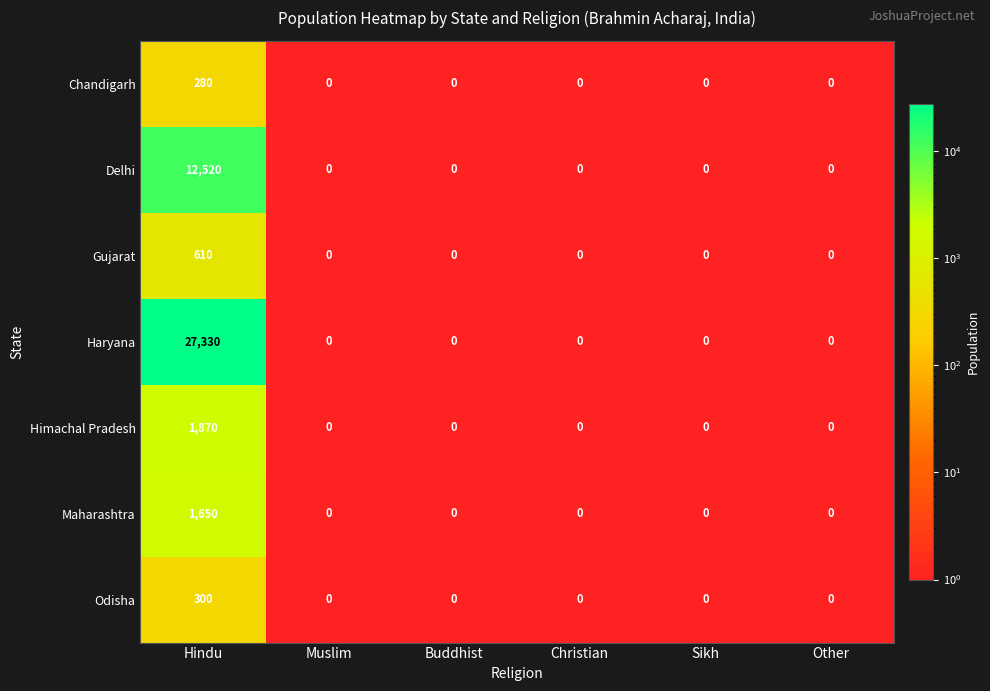

At Hindu, list the series in order from largest to smallest.

Haryana, Delhi, Himachal Pradesh, Maharashtra, Gujarat, Odisha, Chandigarh